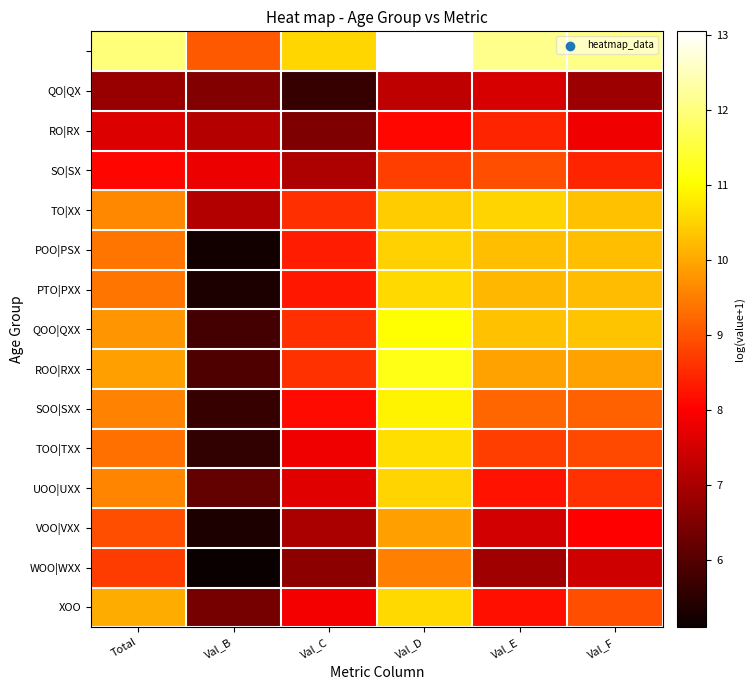

Which has a higher value, Val_F or Val_B?

Val_F